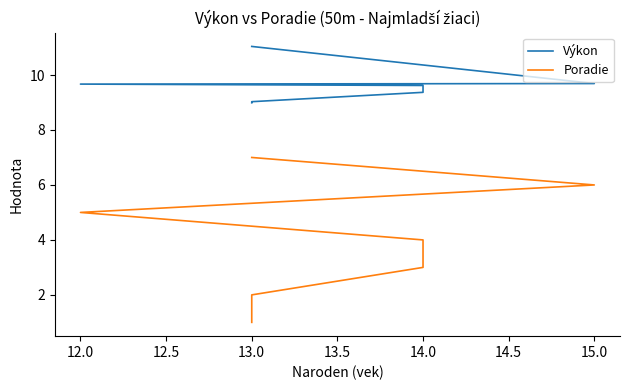

True or false: Výkon has a value of 18.6 at 13.0.

False